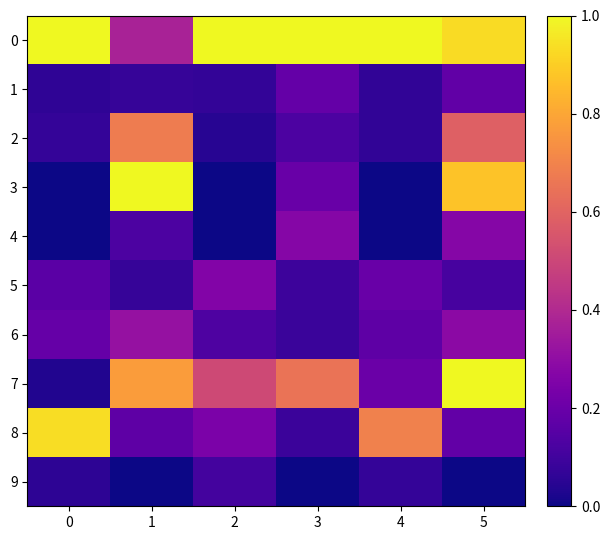

List the series in order of their peak value, lowest first.

9, 1, 5, 4, 6, 2, 8, 3, 0, 7